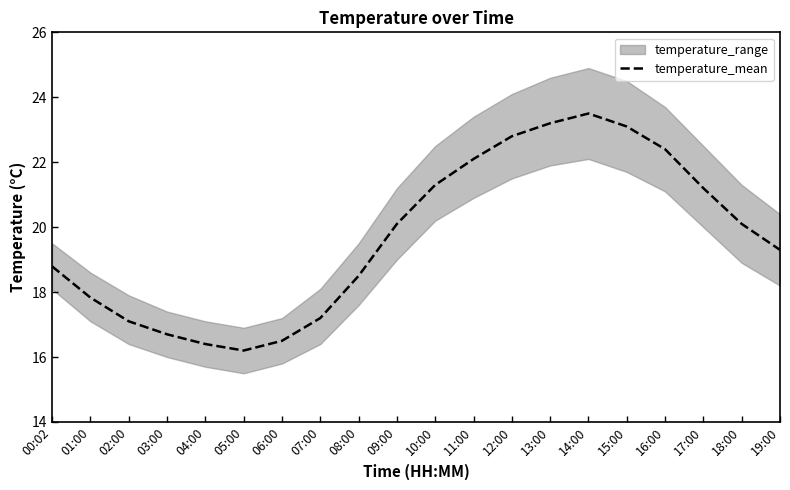

List the labels in order of value, smallest first.

05:00, 04:00, 06:00, 03:00, 02:00, 07:00, 01:00, 08:00, 00:02, 19:00, 09:00, 18:00, 17:00, 10:00, 11:00, 16:00, 12:00, 15:00, 13:00, 14:00